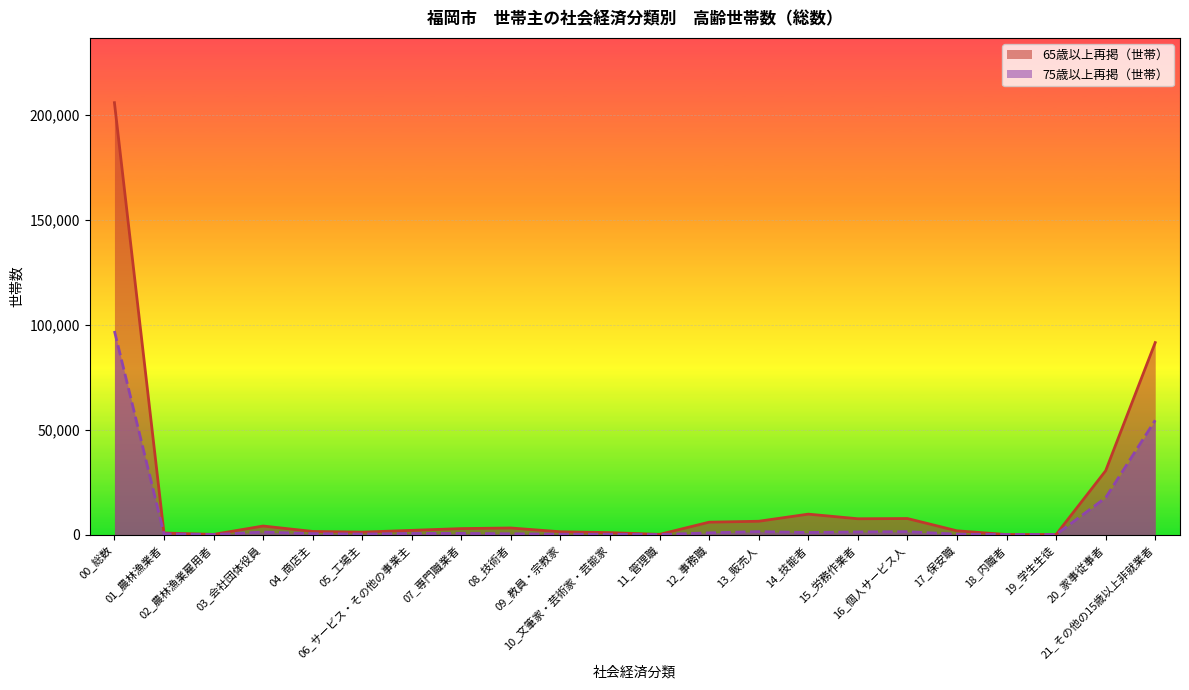

What is the difference between the highest and lowest values at 13_販売人?

4940